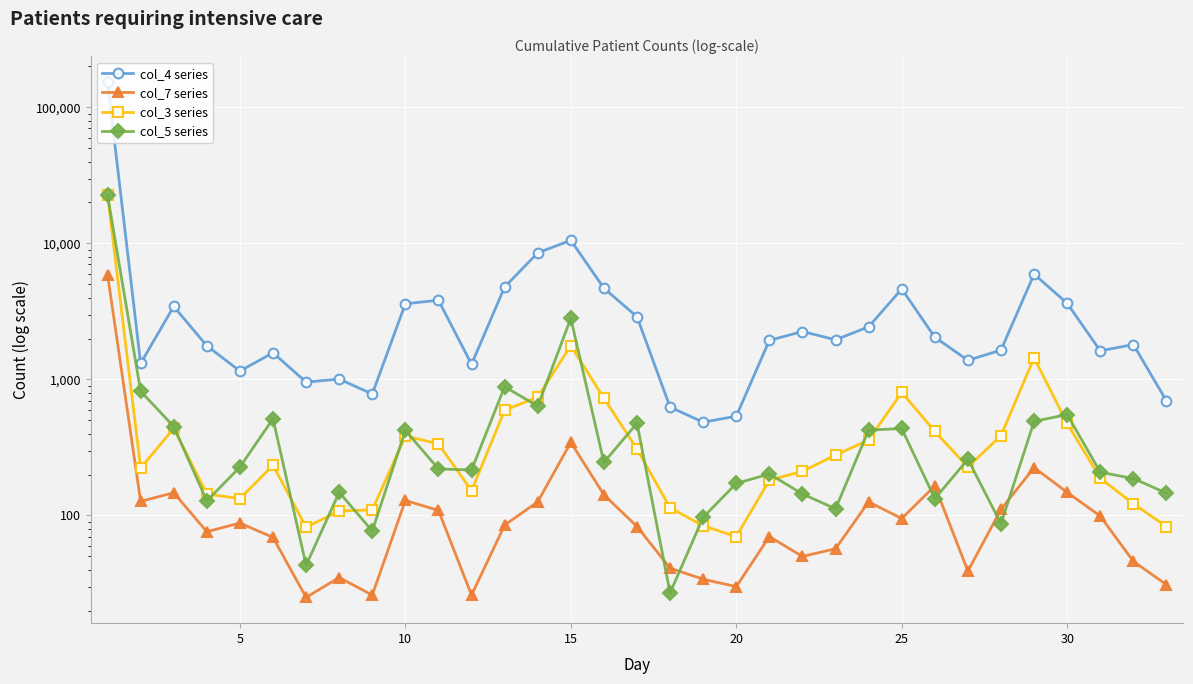

Is this an area chart (filled region under the line)?

No